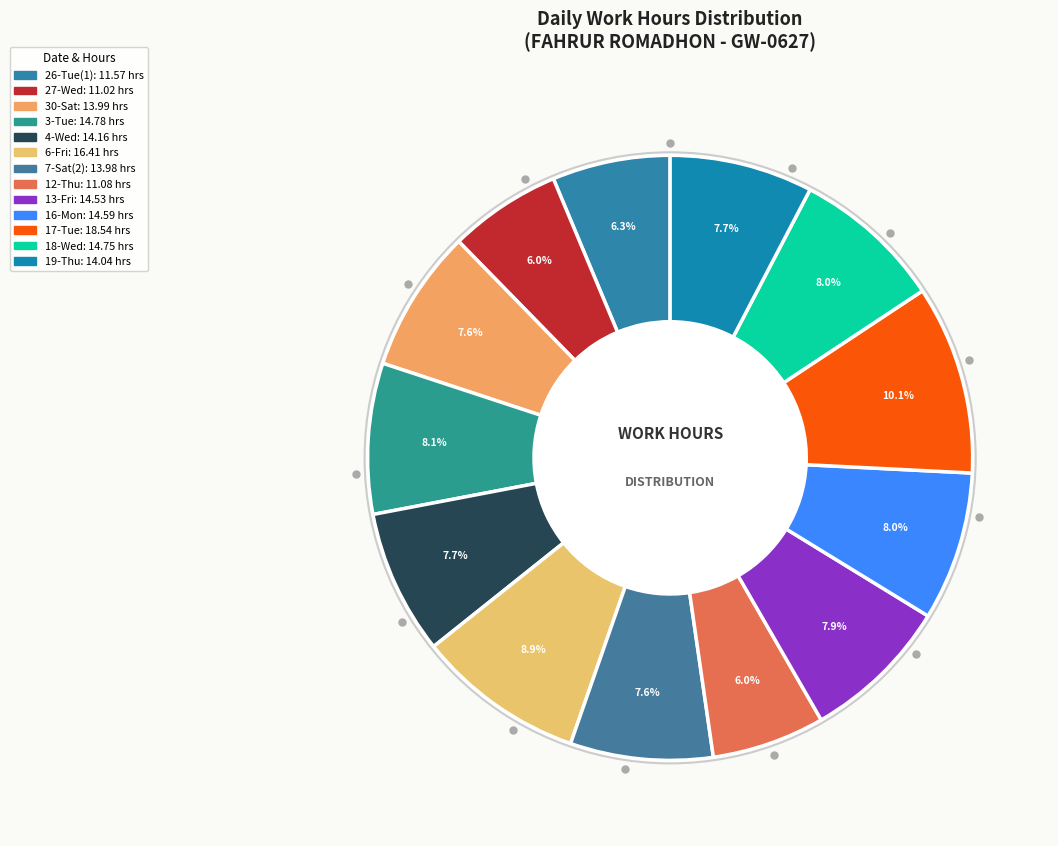

Which category has the biggest portion of the pie?

17-Tue